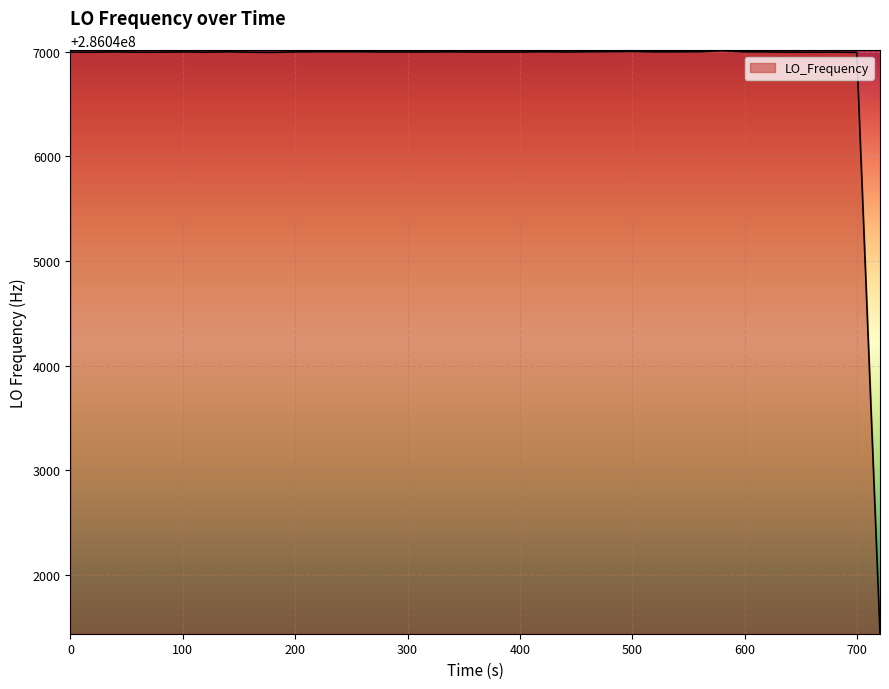

What is the difference between the maximum and minimum values?

5571.7